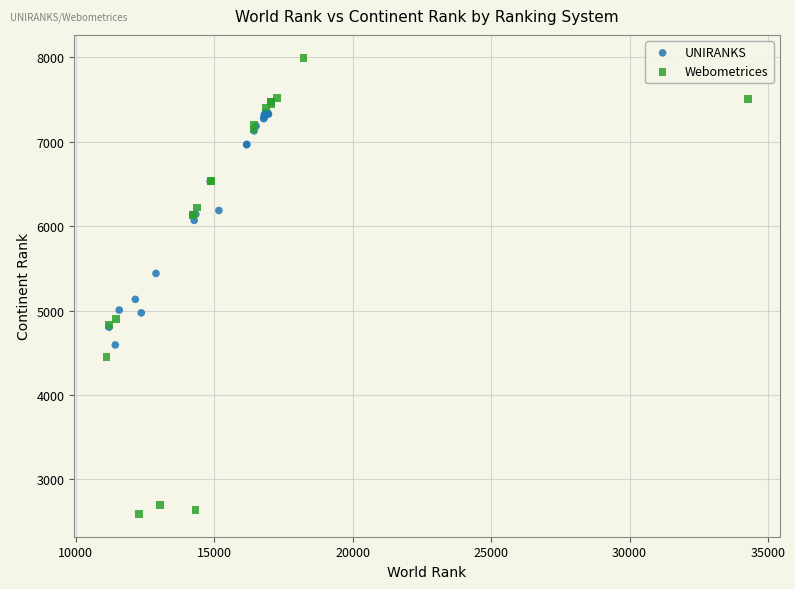

Which series contains the lowest Y value?

Webometrices